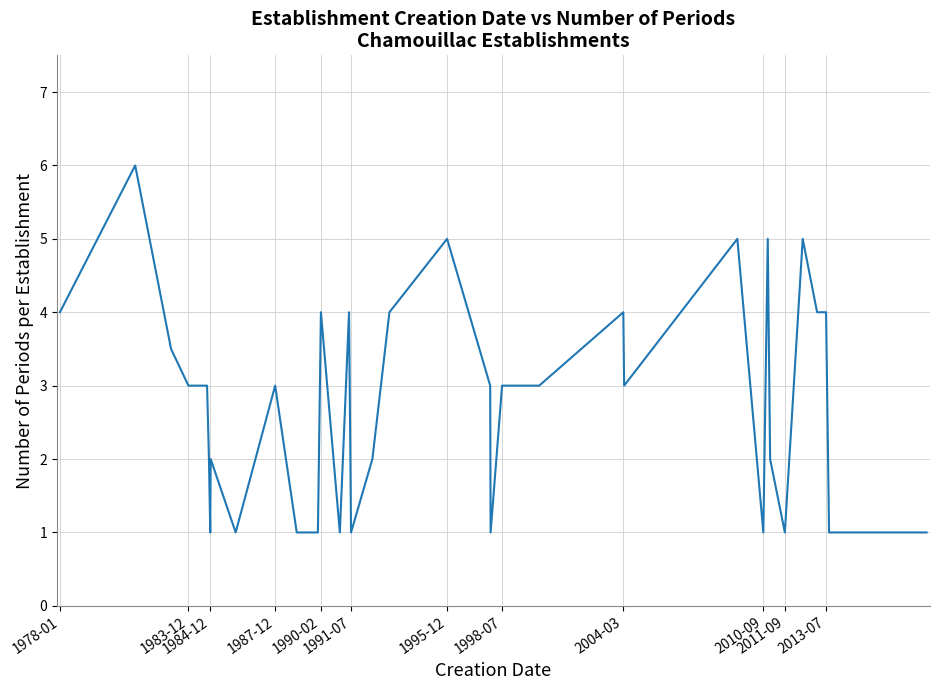

What is the smallest value displayed?

1.0